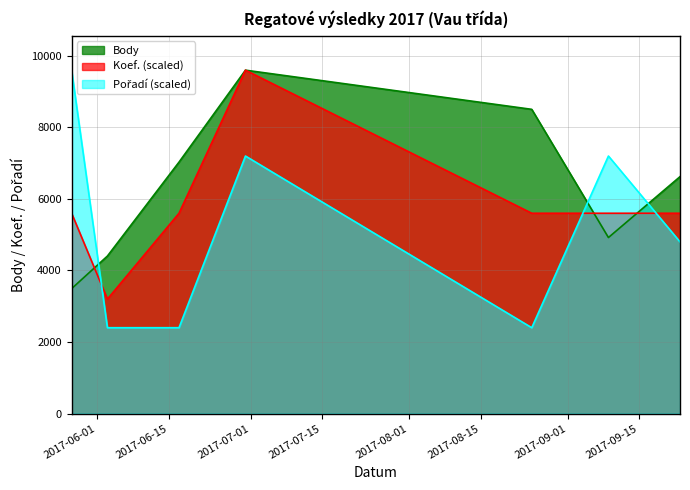

What is the label of the 4th point from the left?

2017-06-30